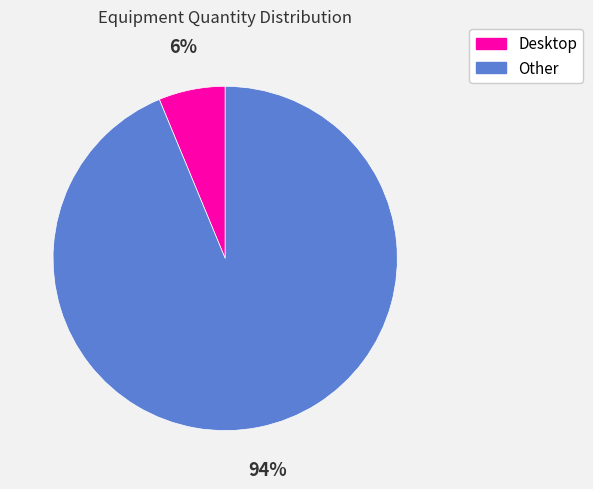

Approximately how many times larger is the value at Desktop compared to Other?

0.1